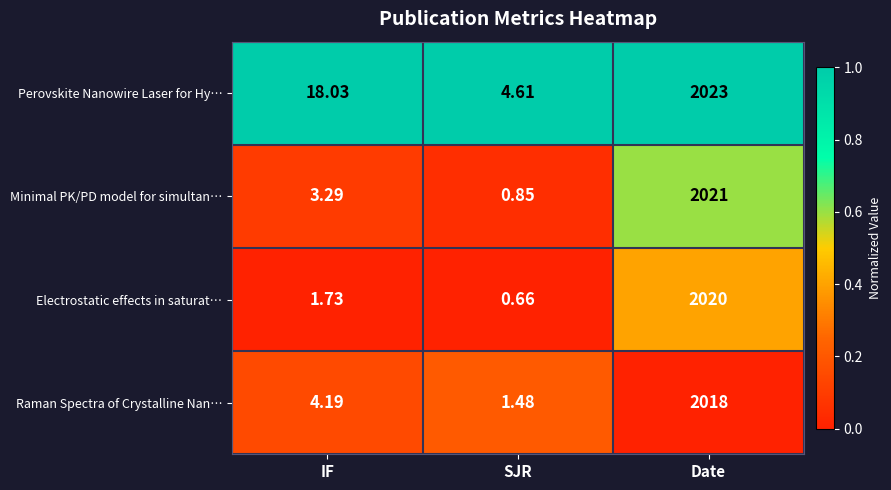

At which label is Raman Spectra of Crystalline Nan… closest to 1009?

IF